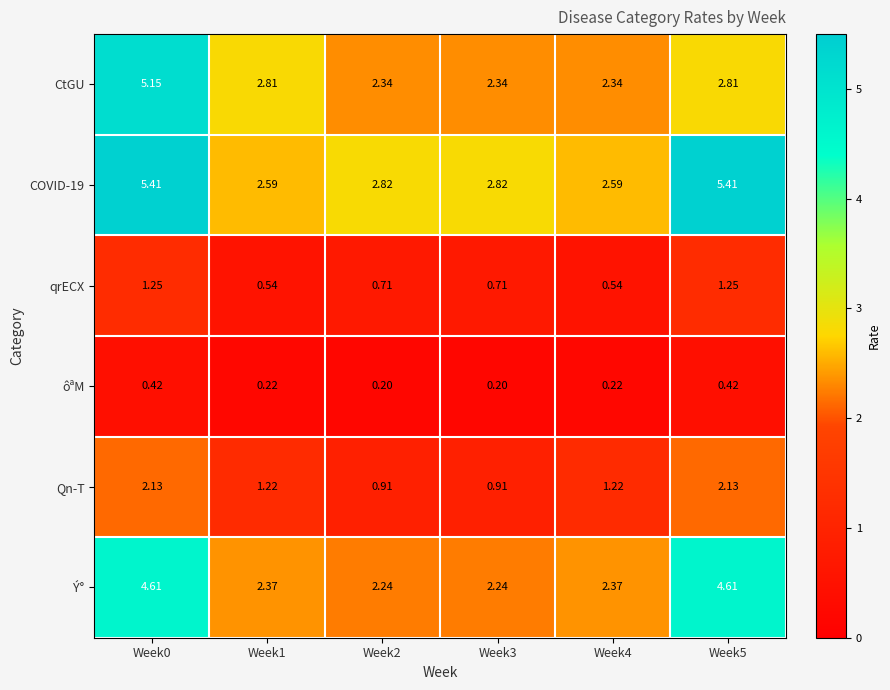

Is the value of qrECX at Week3 greater than the value of Qn-T at Week1?

No